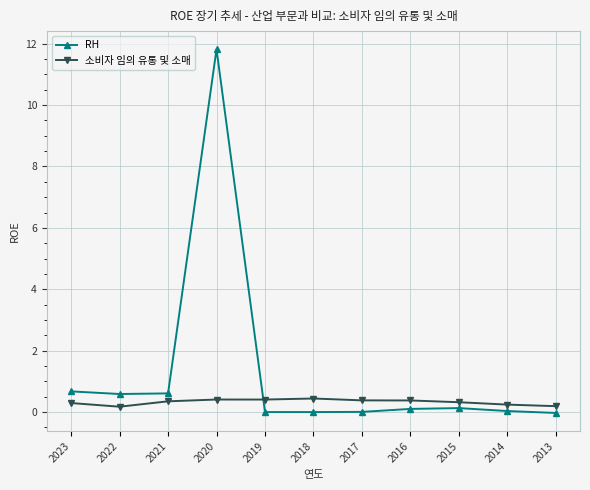

Is this an area chart (filled region under the line)?

No